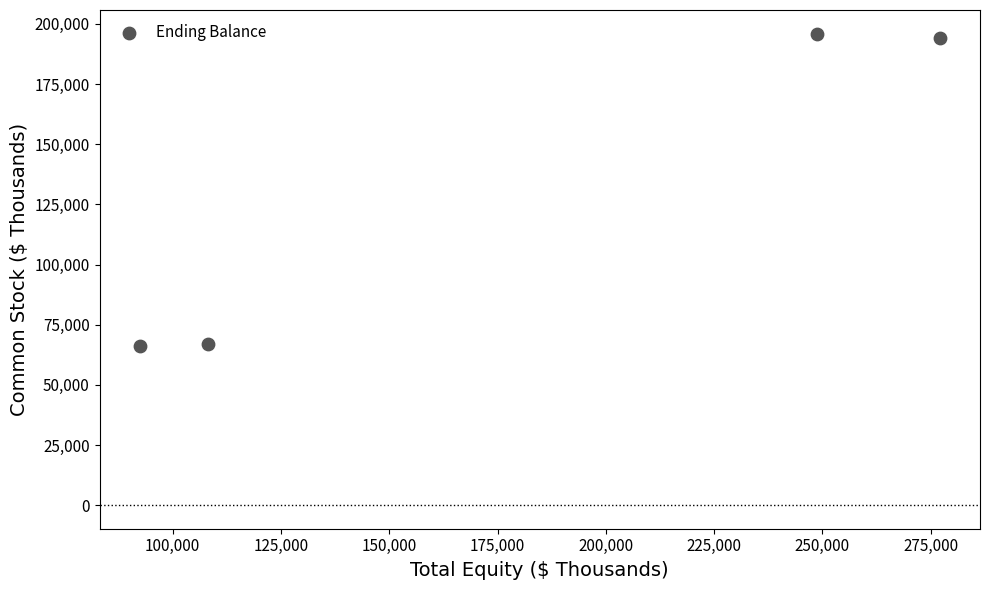

What is the range of X values (max minus min)?

184802